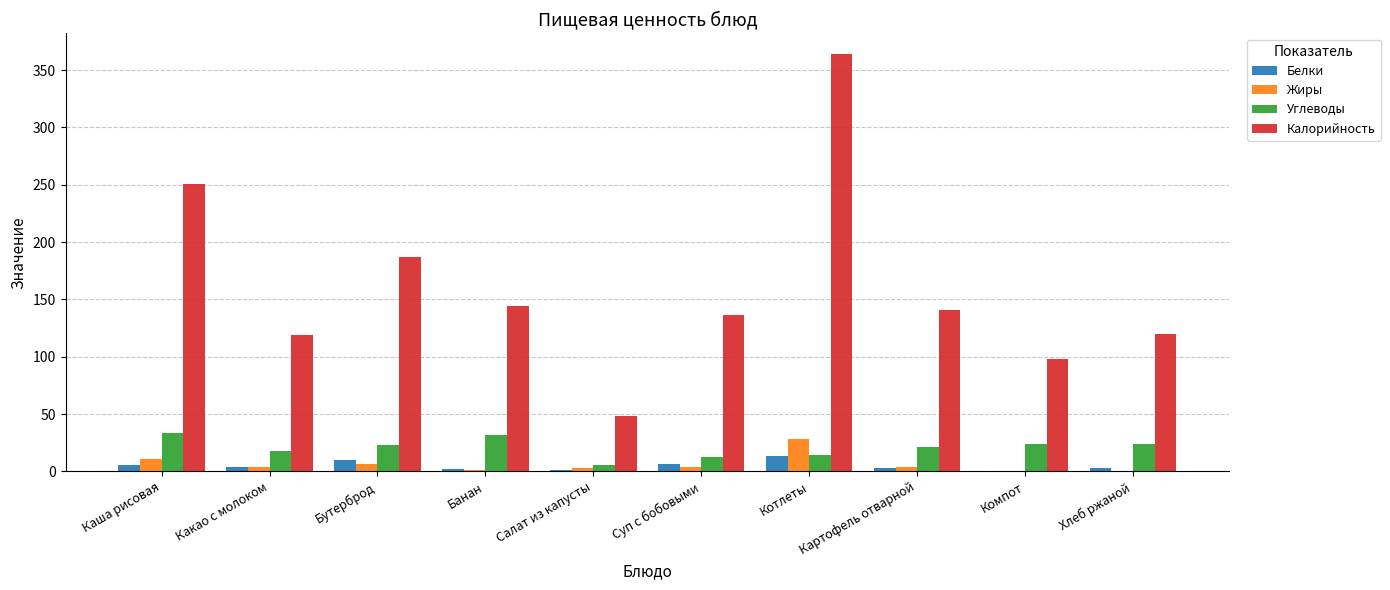

Is it true that Калорийность equals 538.8 at Котлеты?

False